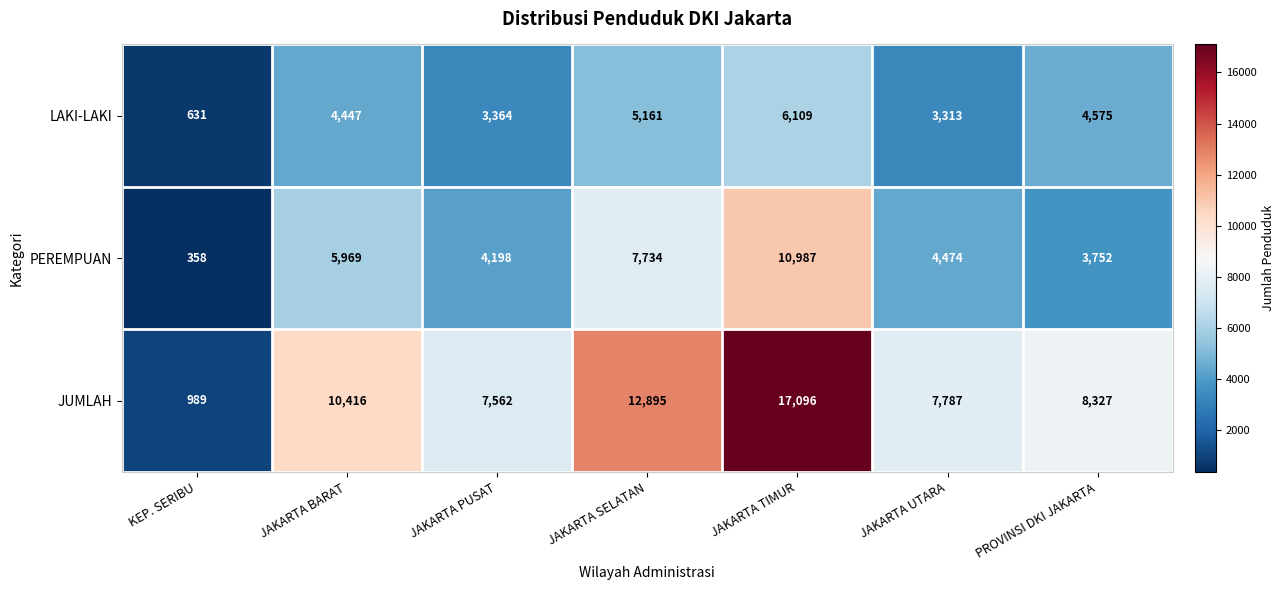

What is the smallest value displayed?

358